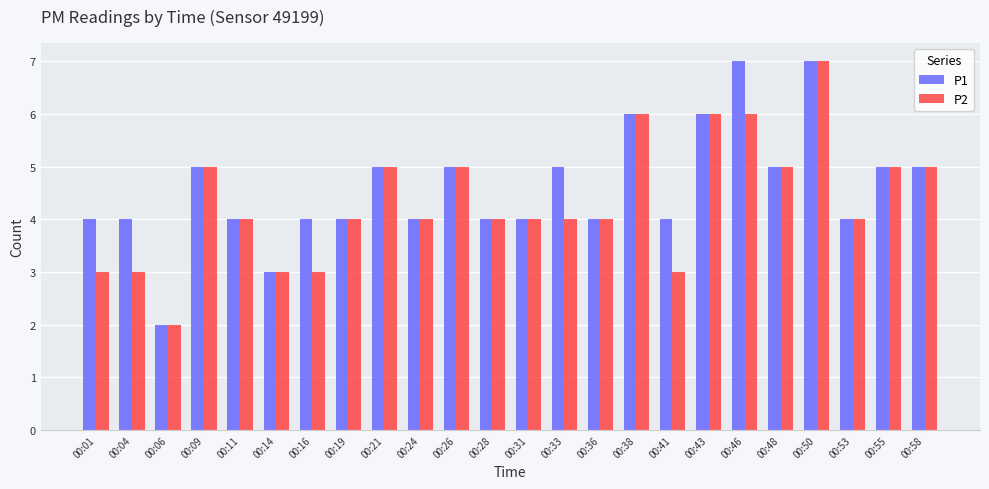

Which category has the highest value in the P2 series?

00:50